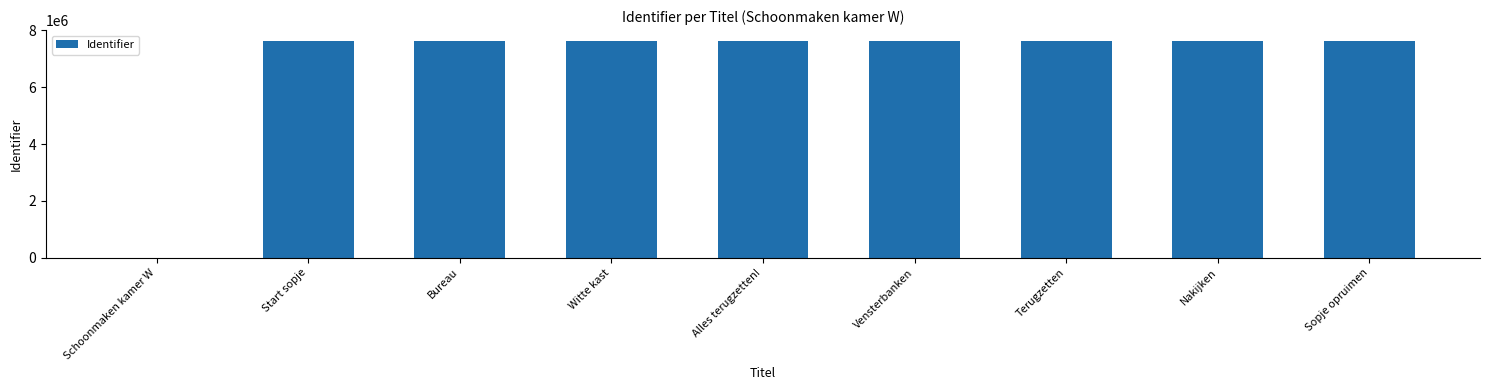

What value does the data have at Sopje opruimen, to the nearest 50?

7632400